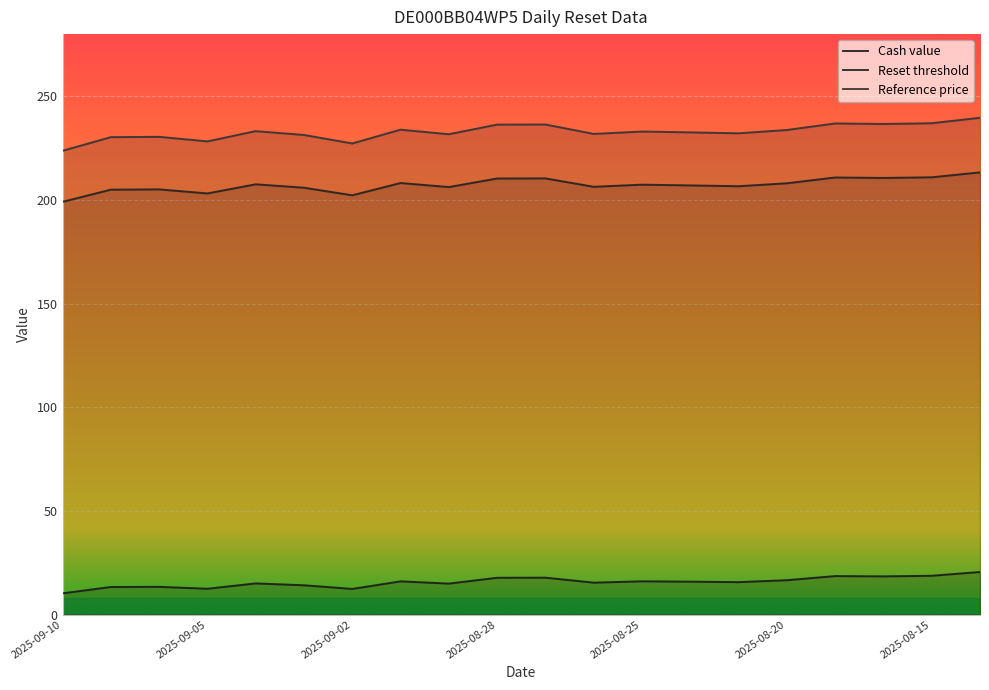

What is the label of the 6th point from the left?

2025-09-03